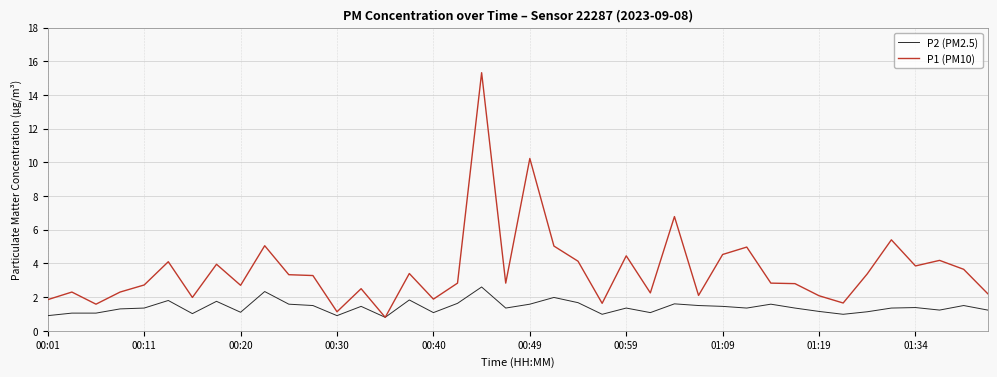

Is this an area chart (filled region under the line)?

No